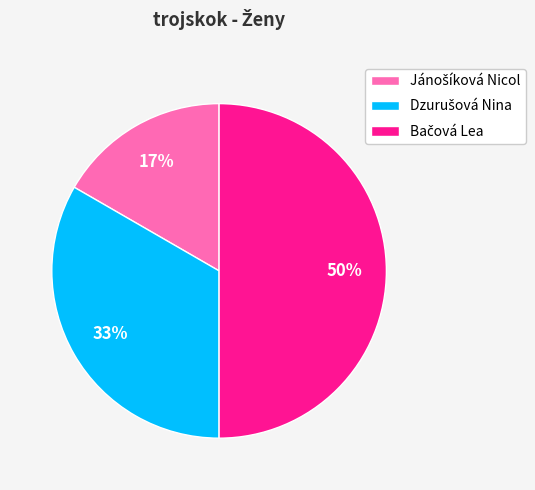

How many segments does this pie chart have?

3